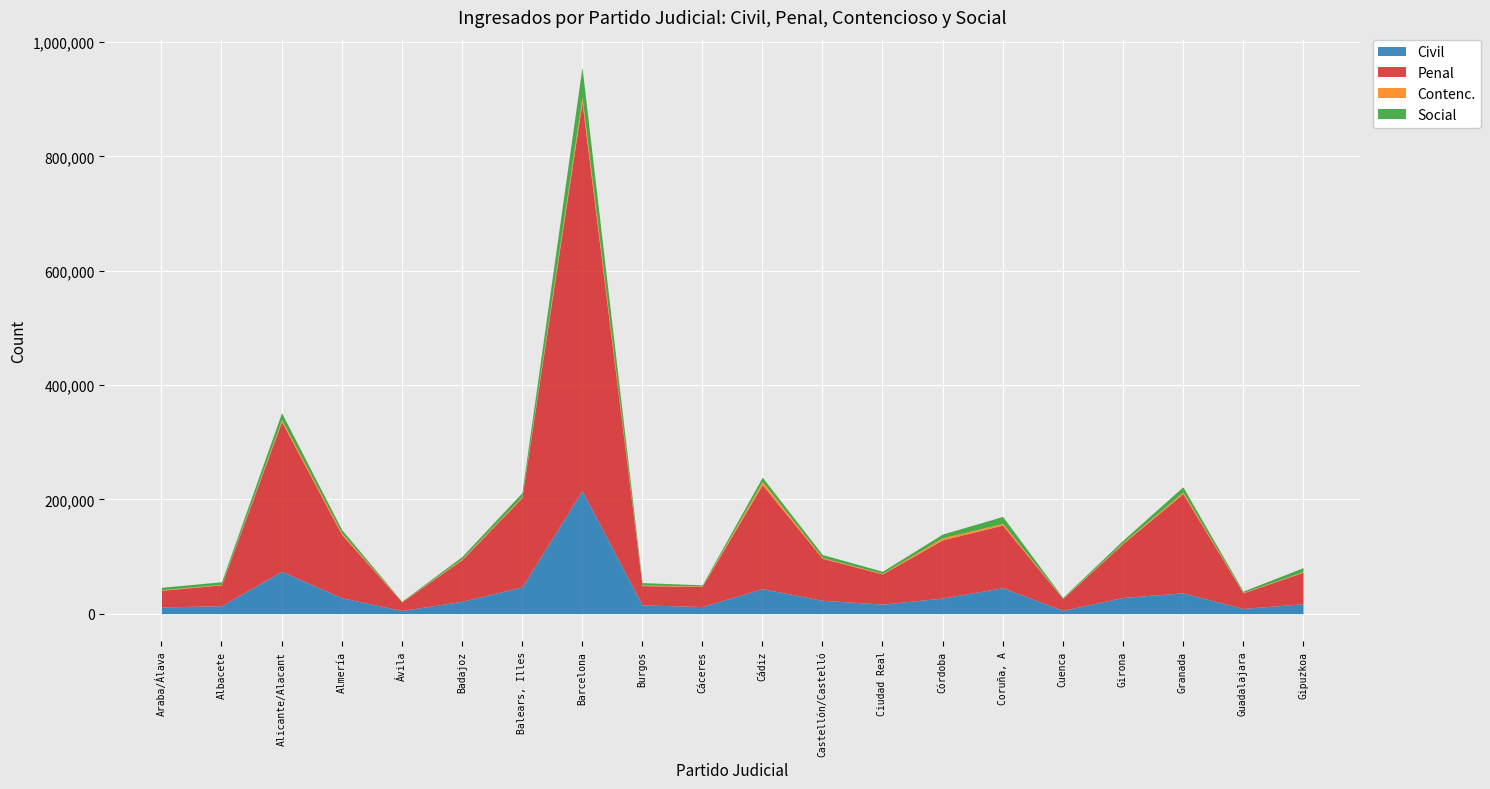

What is the spread (max minus min) of values at Cuenca?

20173